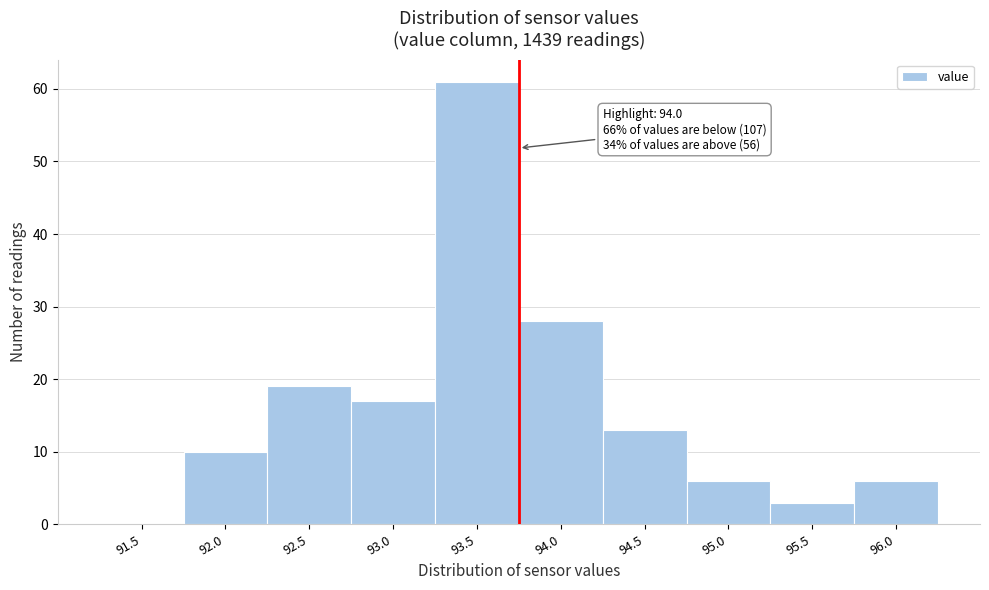

Reading left to right, list all the values displayed in this chart.

91.5=0	92.0=10	92.5=19	93.0=17	93.5=61	94.0=28	94.5=13	95.0=6	95.5=3	96.0=6